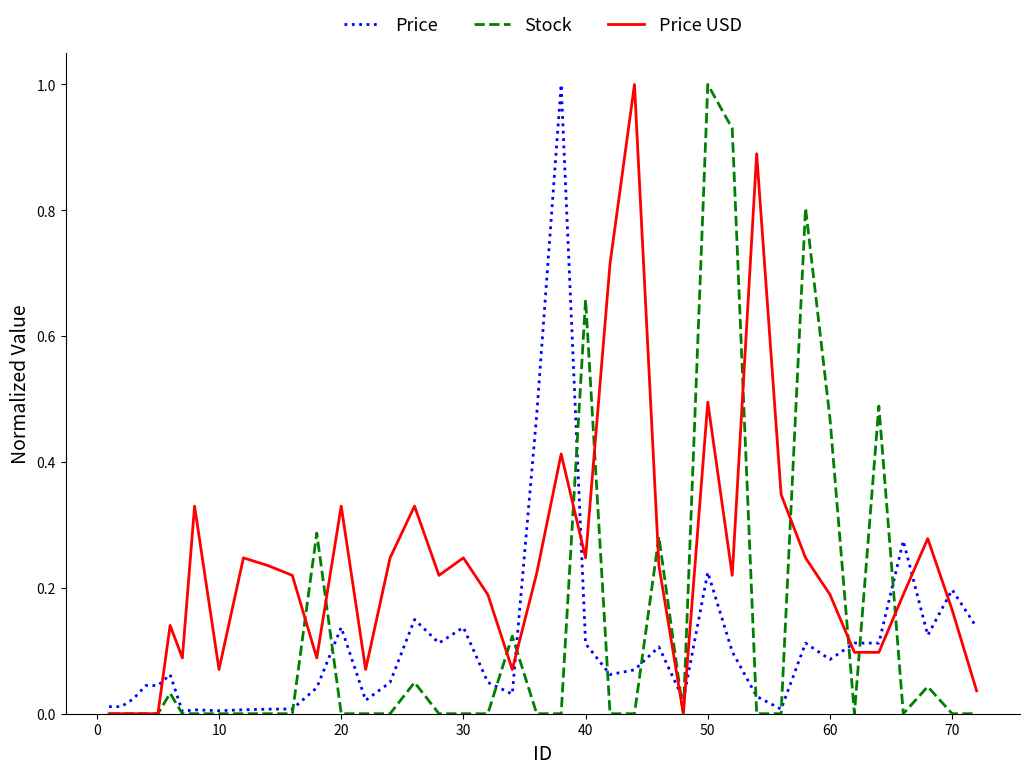

What is the maximum value shown in the chart?

1.0